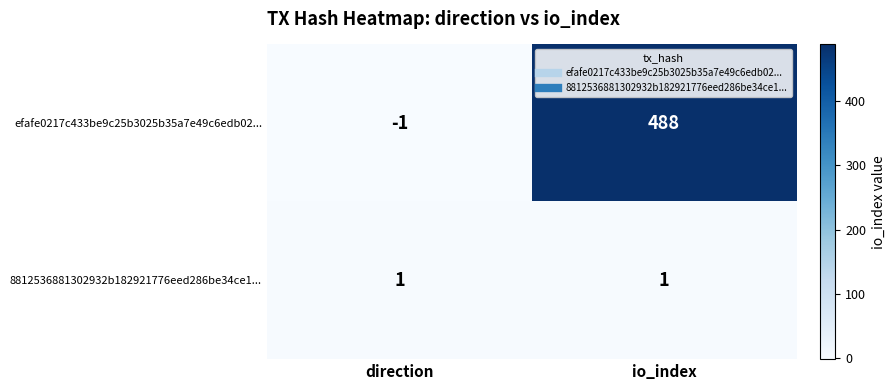

The 8812536881302932b182921776eed286be34ce1... series shows 2 at direction. True or false?

False